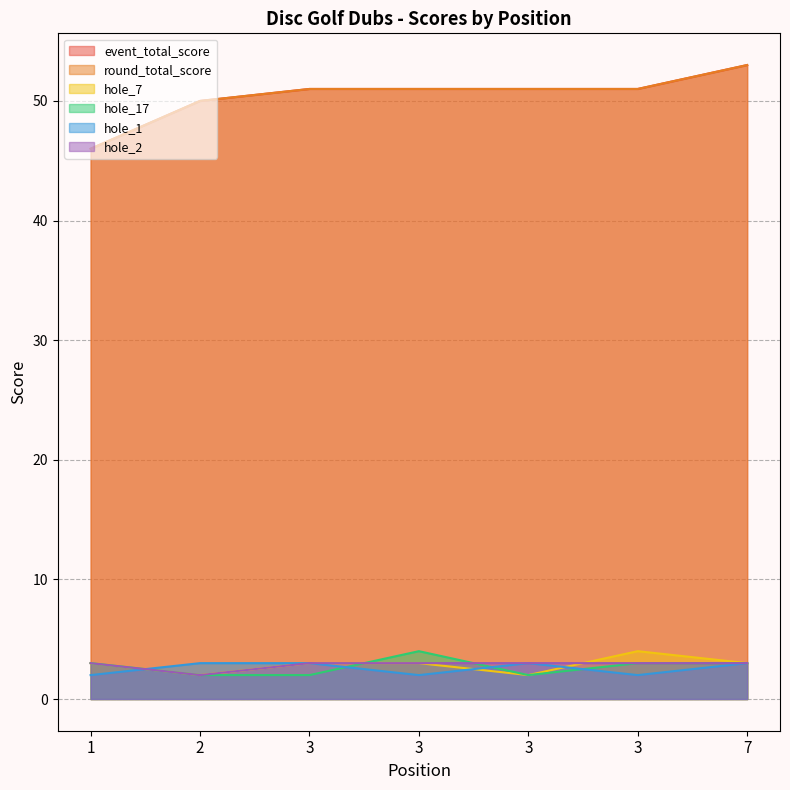

What are all the series names shown in the legend?

event_total_score, round_total_score, hole_7, hole_17, hole_1, hole_2